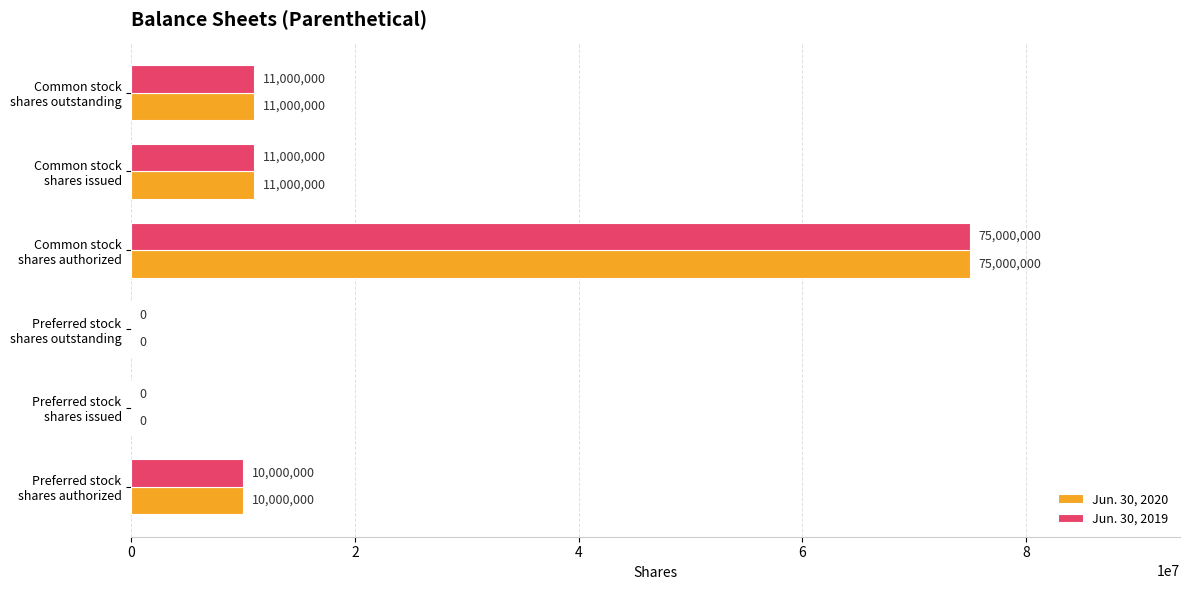

What is the sum of all Jun. 30, 2019 values?

107000000